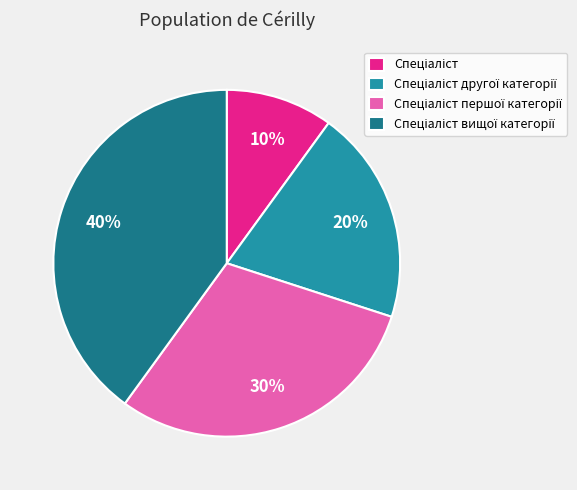

To the nearest percent, what is the average slice percentage?

25%